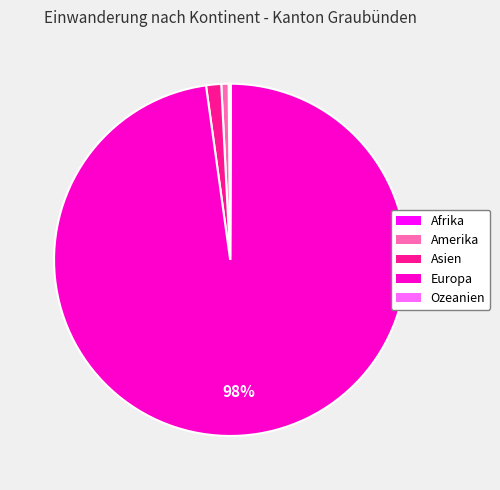

Is there a majority slice in this chart?

Yes